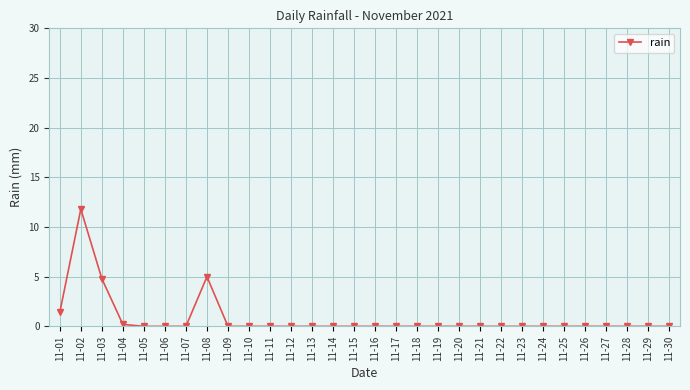

What is the average value?

0.8